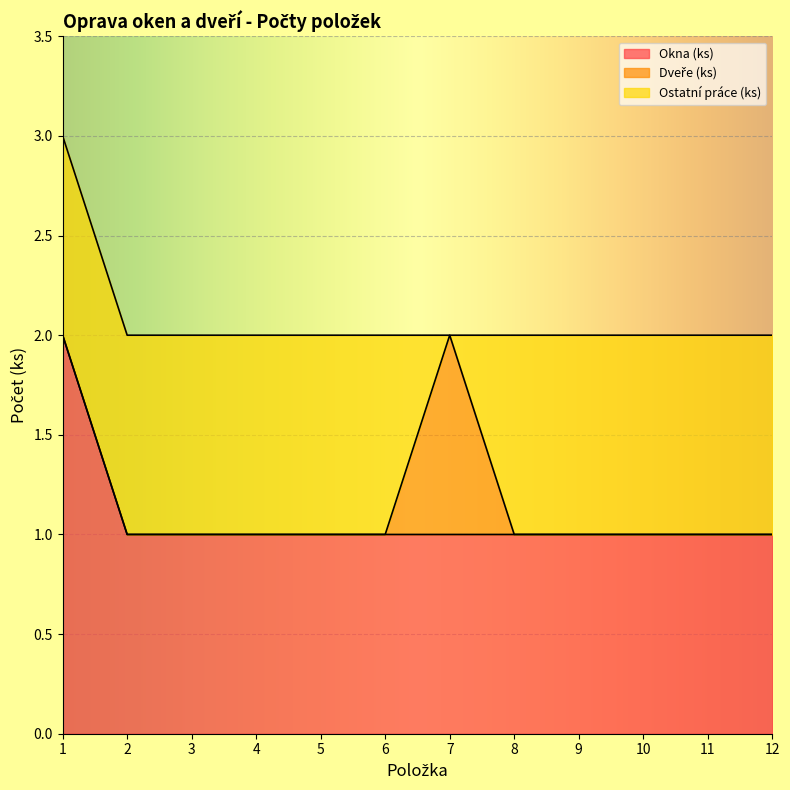

True or false: Ostatní práce (ks) and Okna (ks) cross at least once.

False